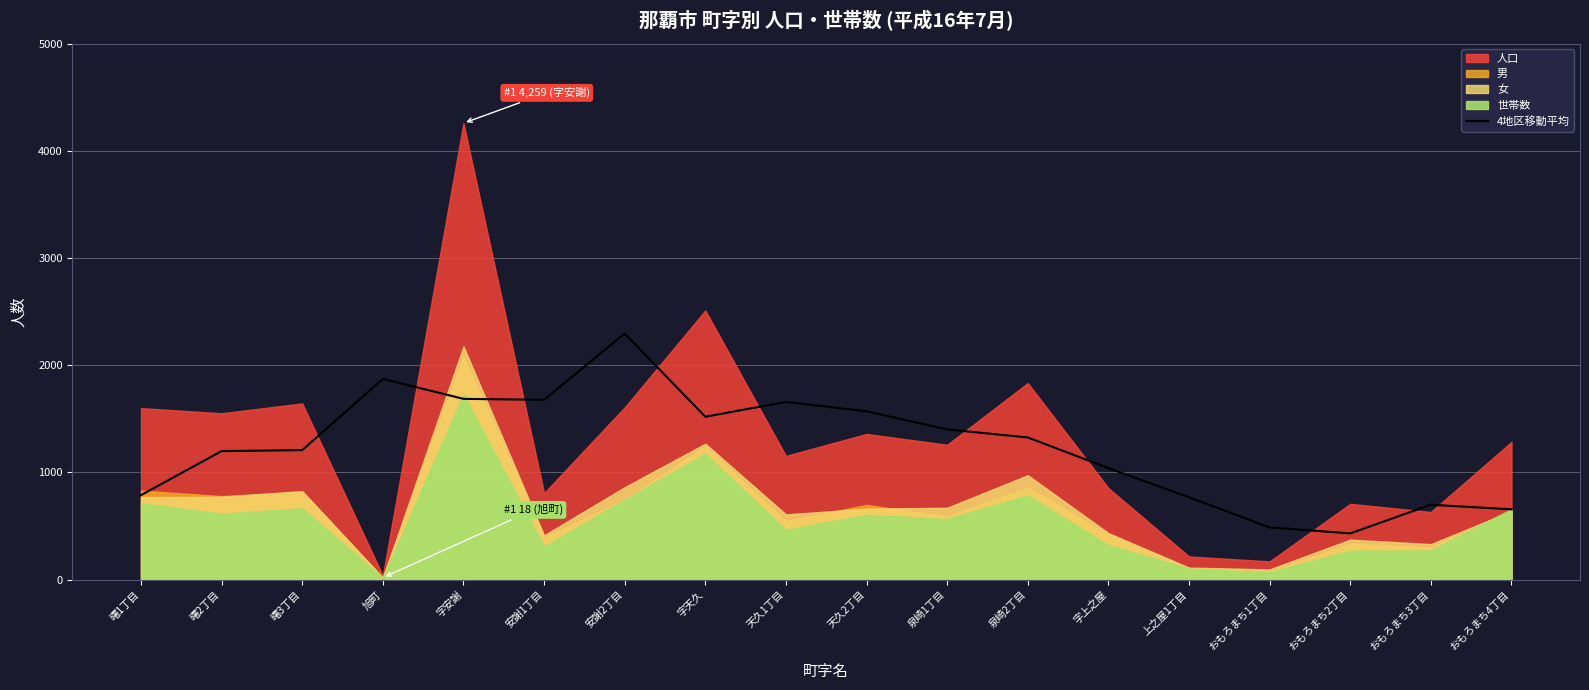

The value of 4地区移動平均 at おもろまち2丁目 is 214.9. True or false?

False